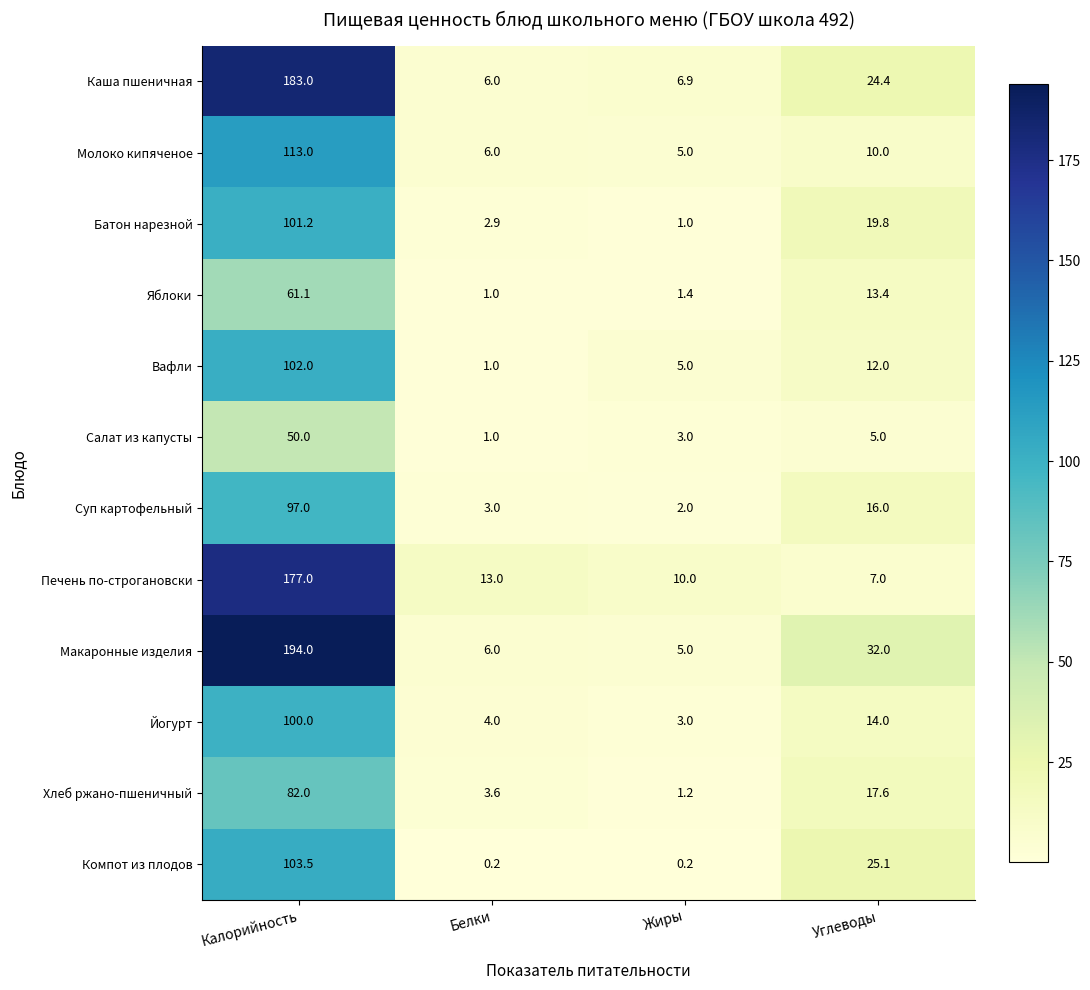

True or false: Суп картофельный has a value of 172.2 at Калорийность.

False